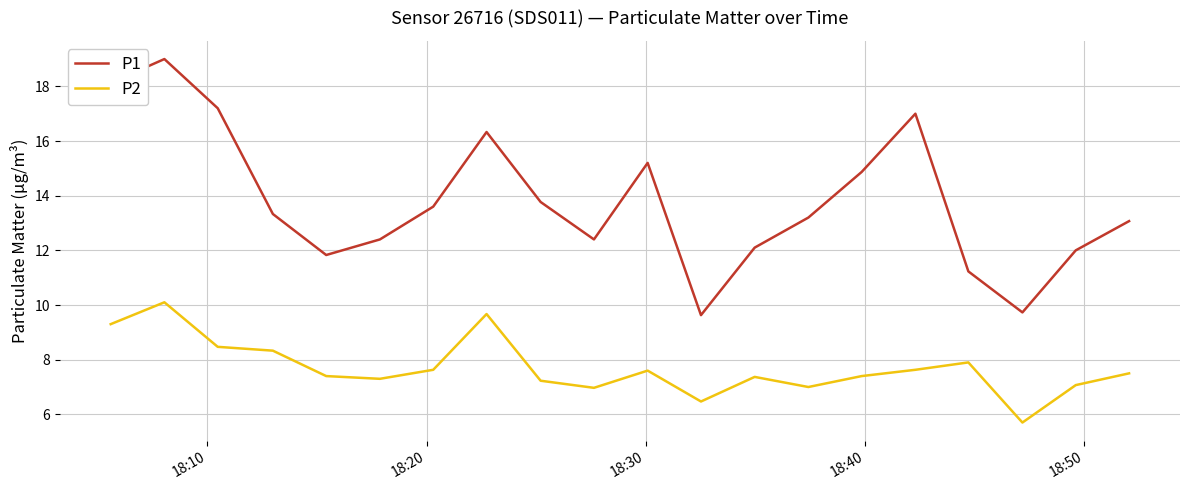

Reading left to right, what are all the values shown in this chart?

P1: 18.1	19.0	17.2	13.3	11.8	12.4	13.6	16.3	13.8	12.4	15.2	9.6	12.1	13.2	14.9	17.0	11.2	9.7	12.0	13.1
P2: 9.3	10.1	8.5	8.3	7.4	7.3	7.6	9.7	7.2	7.0	7.6	6.5	7.4	7.0	7.4	7.6	7.9	5.7	7.1	7.5